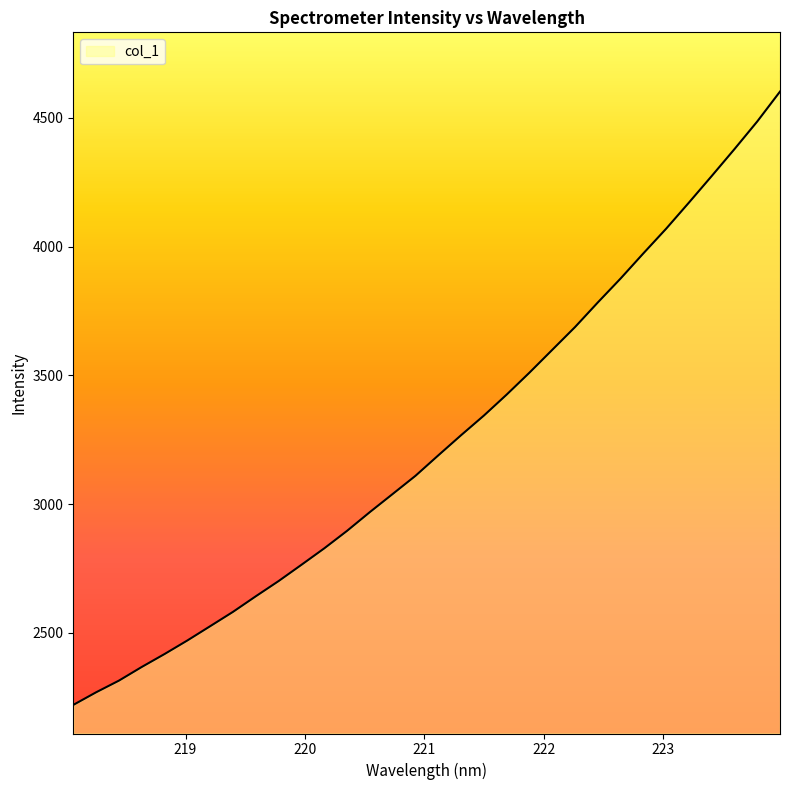

True or false: there are more than 0 points higher than both neighbors.

False